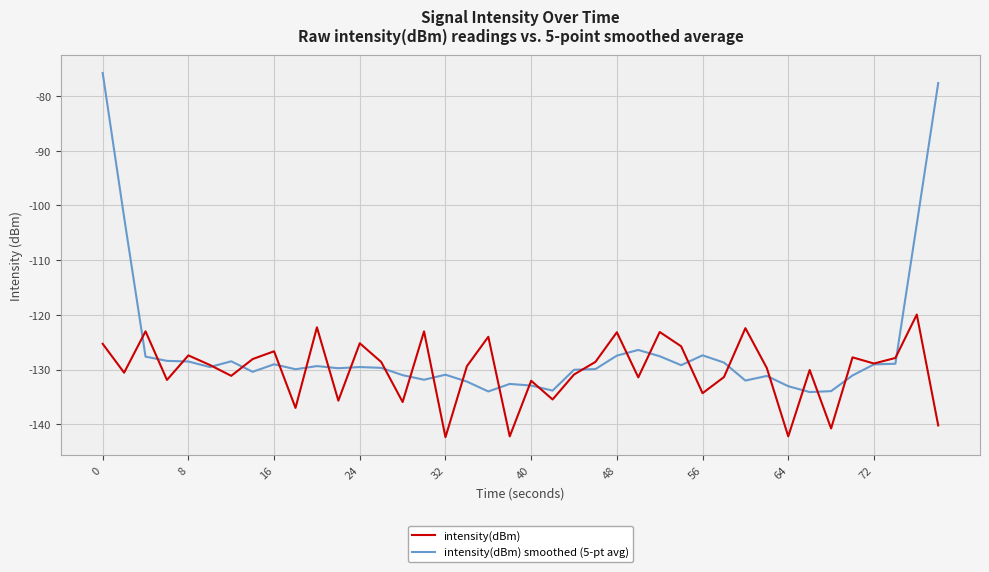

What is the minimum value shown in the chart?

-142.4